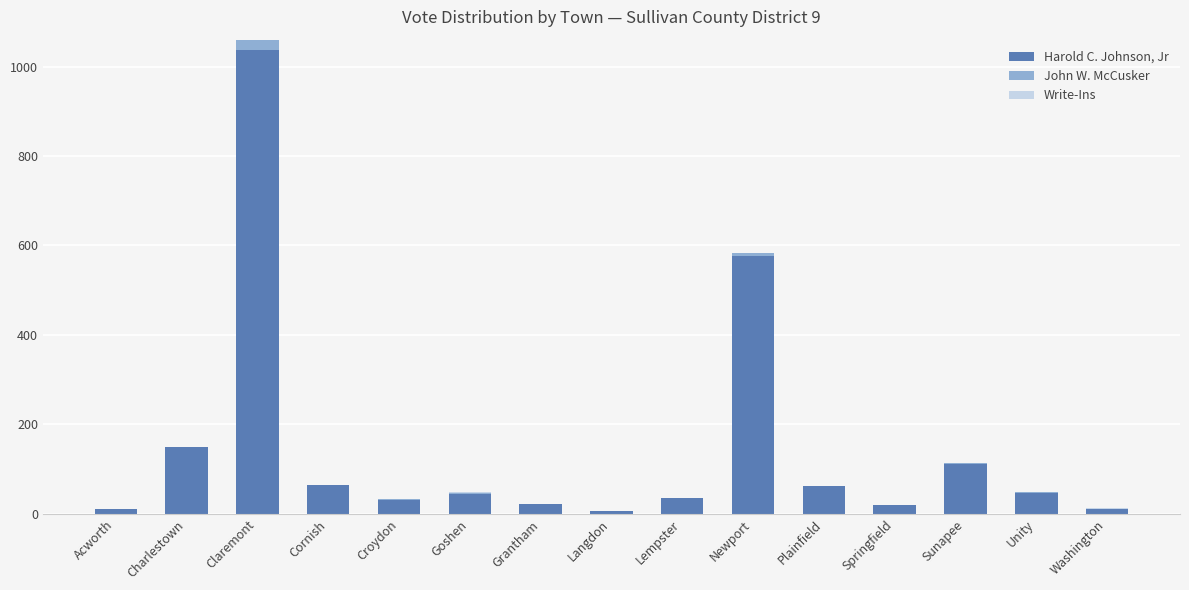

What is the sum of all Harold C. Johnson, Jr values?

2231